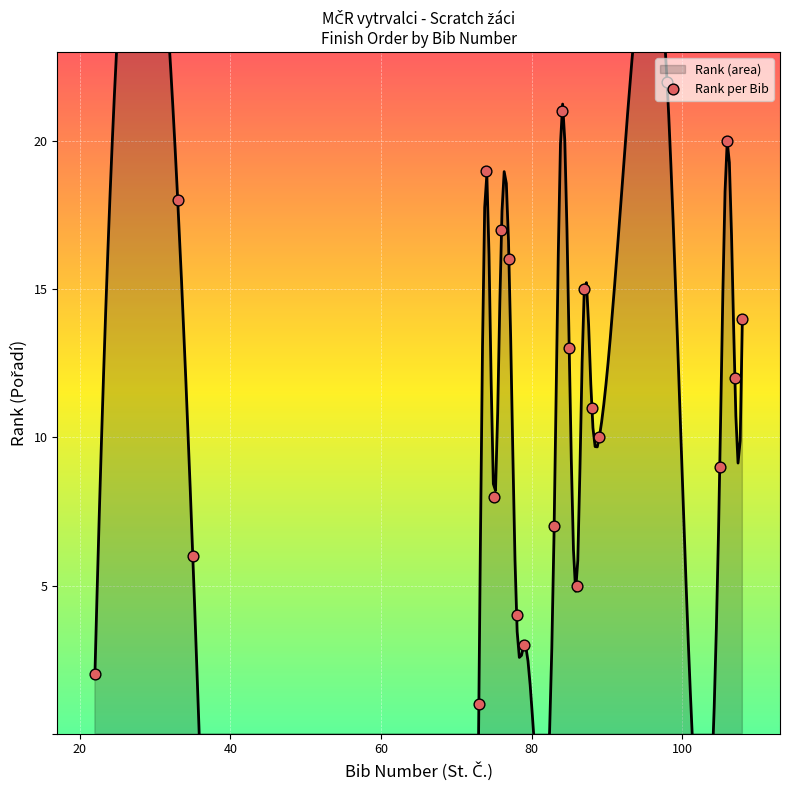

What is the ratio of the value at 77 to the value at 87?

1.1